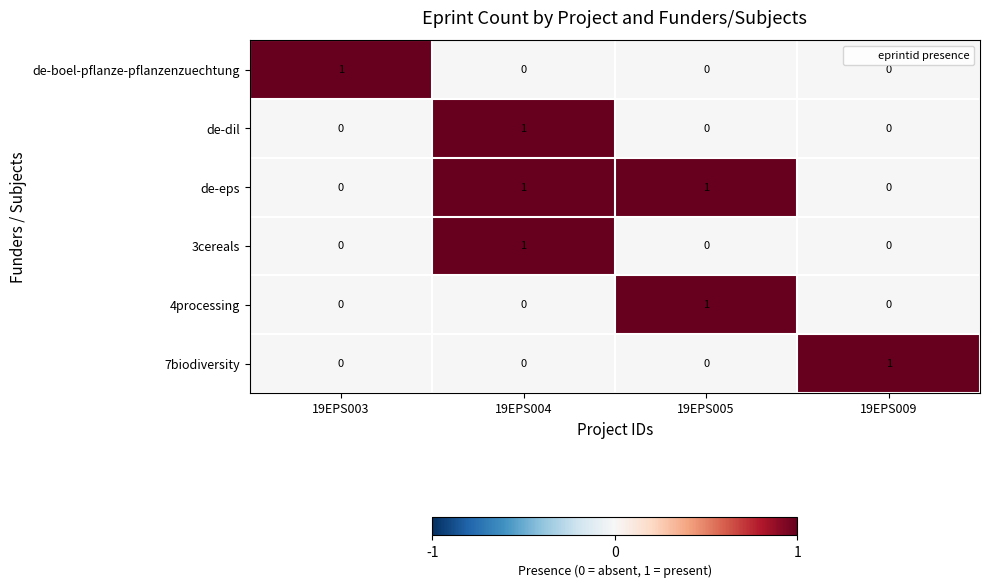

Reading left to right, what are all the values shown in this chart?

de-boel-pflanze-pflanzenzuechtung: 1	0	0	0
de-dil: 0	1	0	0
de-eps: 0	1	1	0
3cereals: 0	1	0	0
4processing: 0	0	1	0
7biodiversity: 0	0	0	1